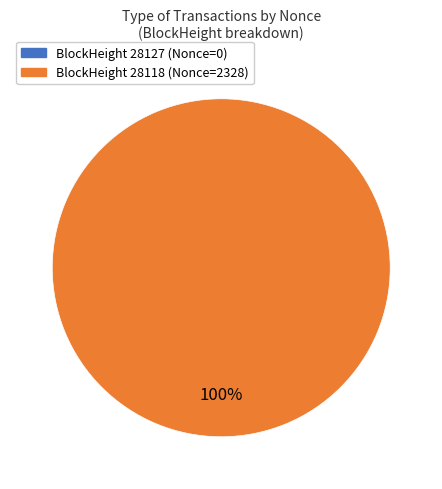

True or false: 28127 accounts for 0% of the total.

True